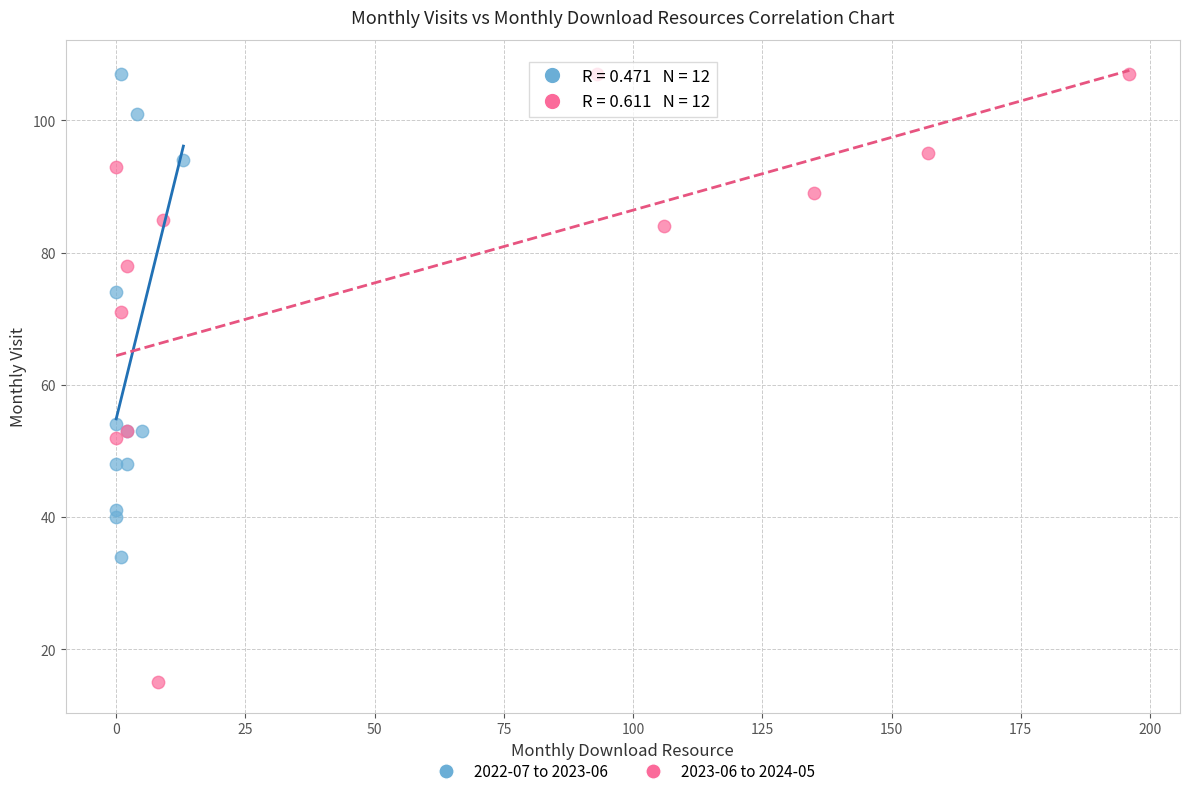

Which series has the widest spread of Y values?

2023-06 to 2024-05